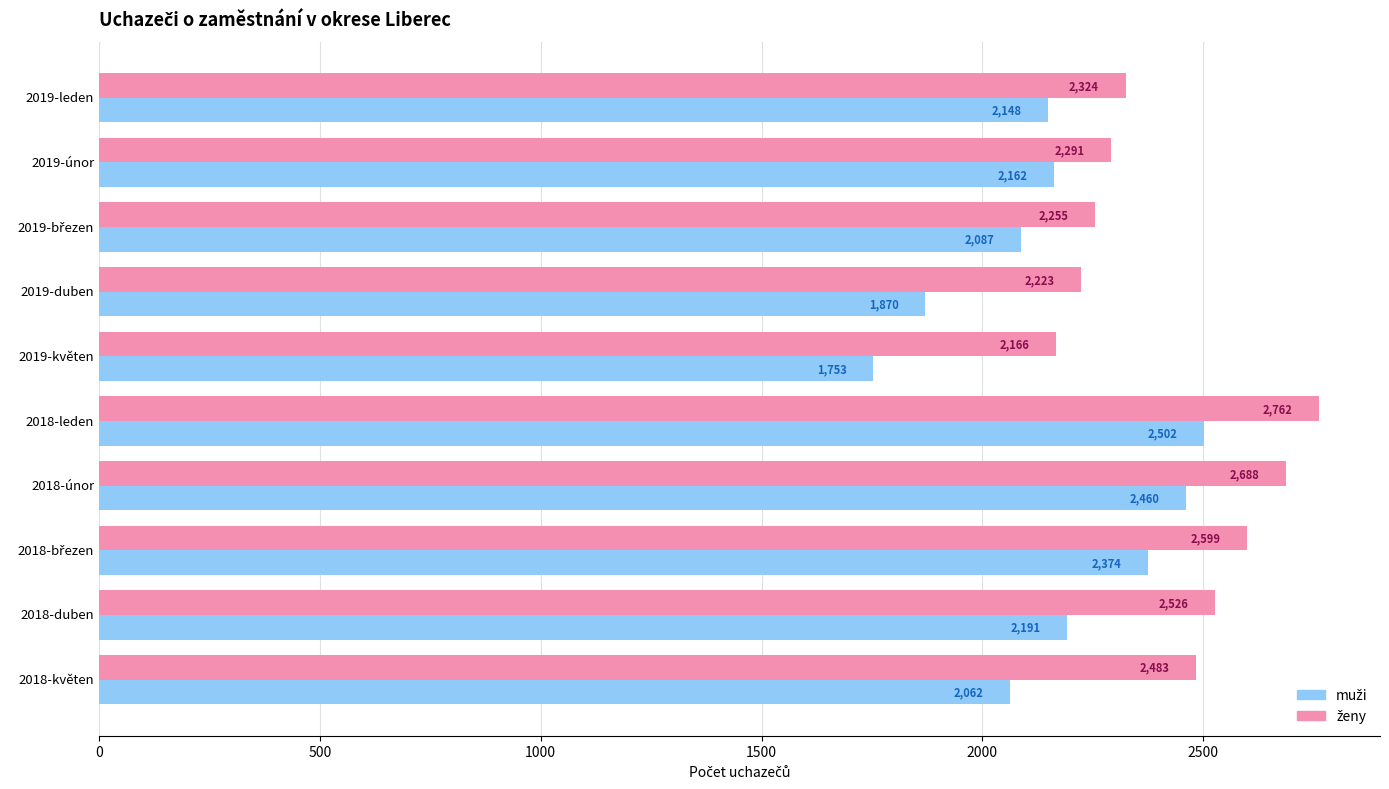

What is the spread (max minus min) of values at 2019-leden?

176